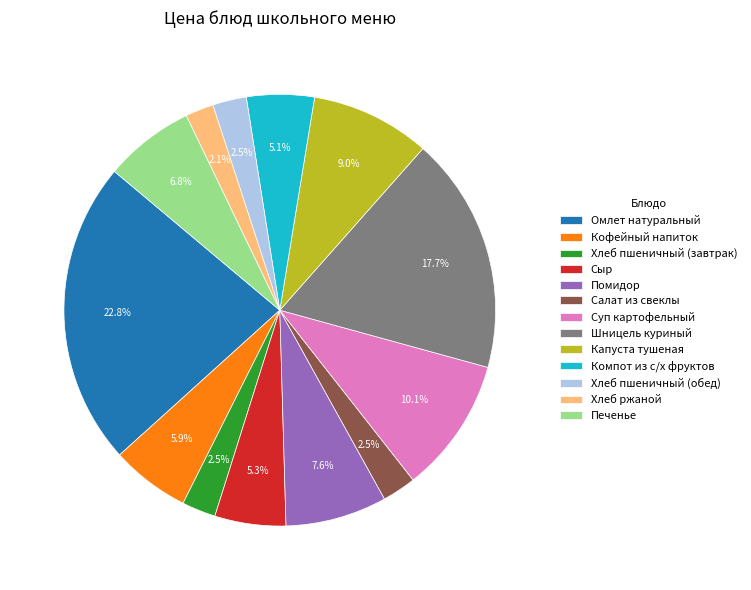

Between Хлеб пшеничный (завтрак) and Помидор, which is larger?

Помидор